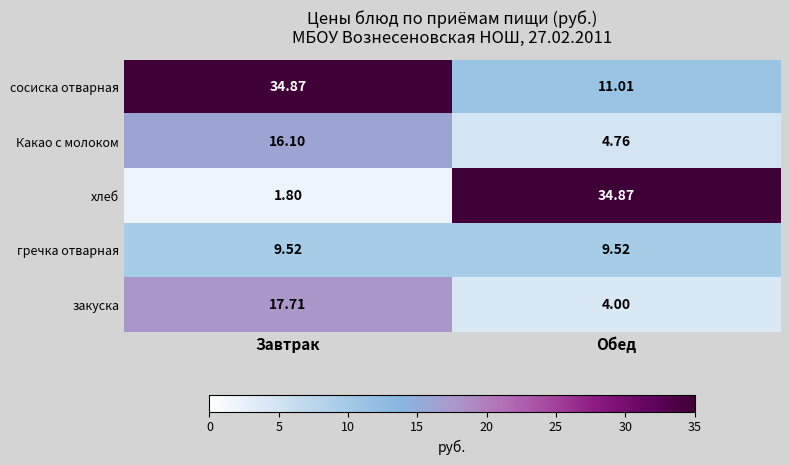

What is the difference between the highest and lowest values at Завтрак?

33.1